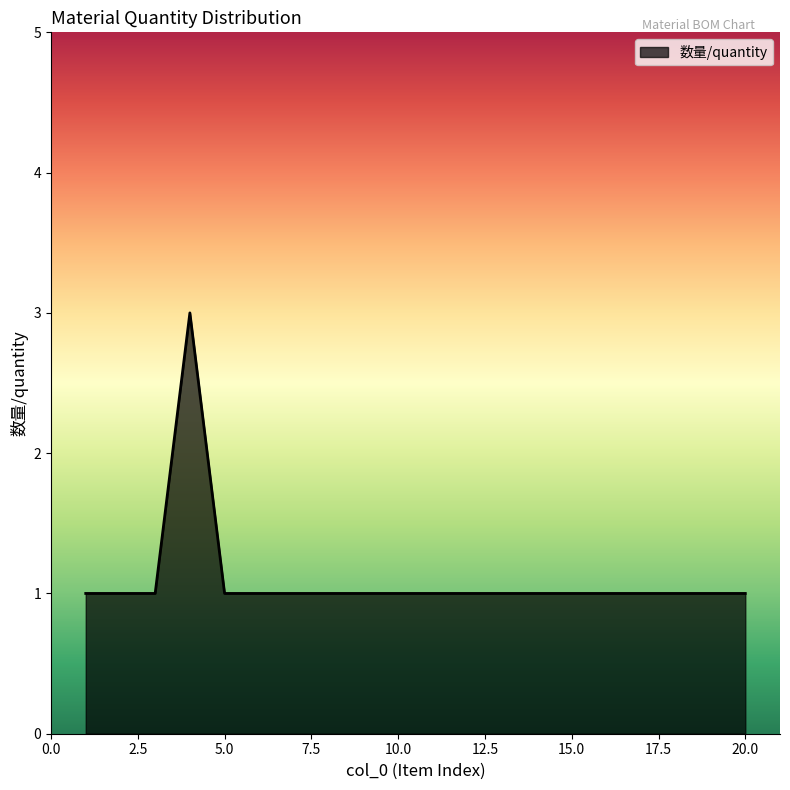

What is the maximum value shown in the chart?

3